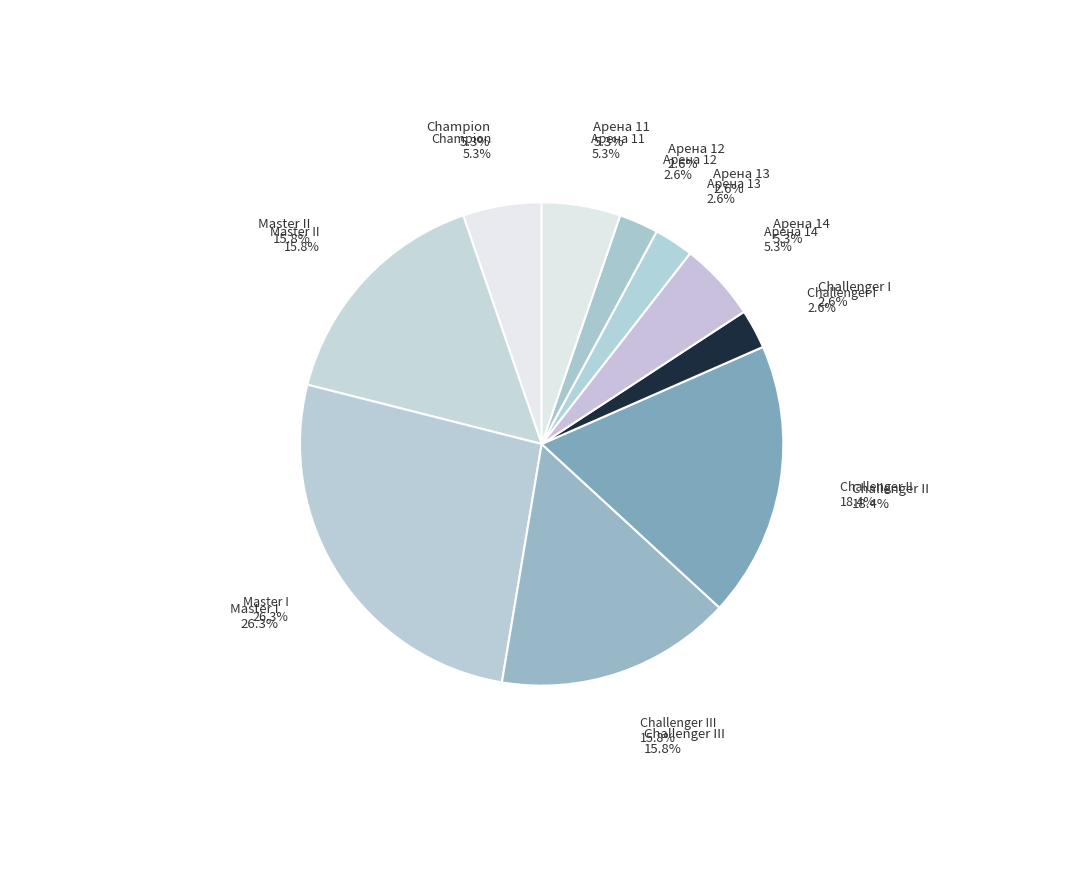

What percentage is NOT represented by Master I?

73.7%